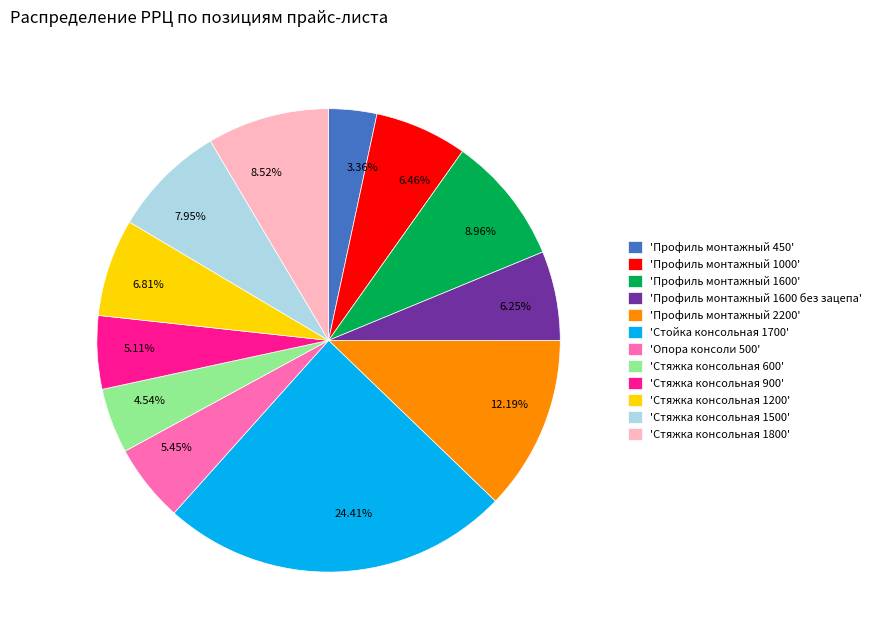

How many segments does this pie chart have?

12